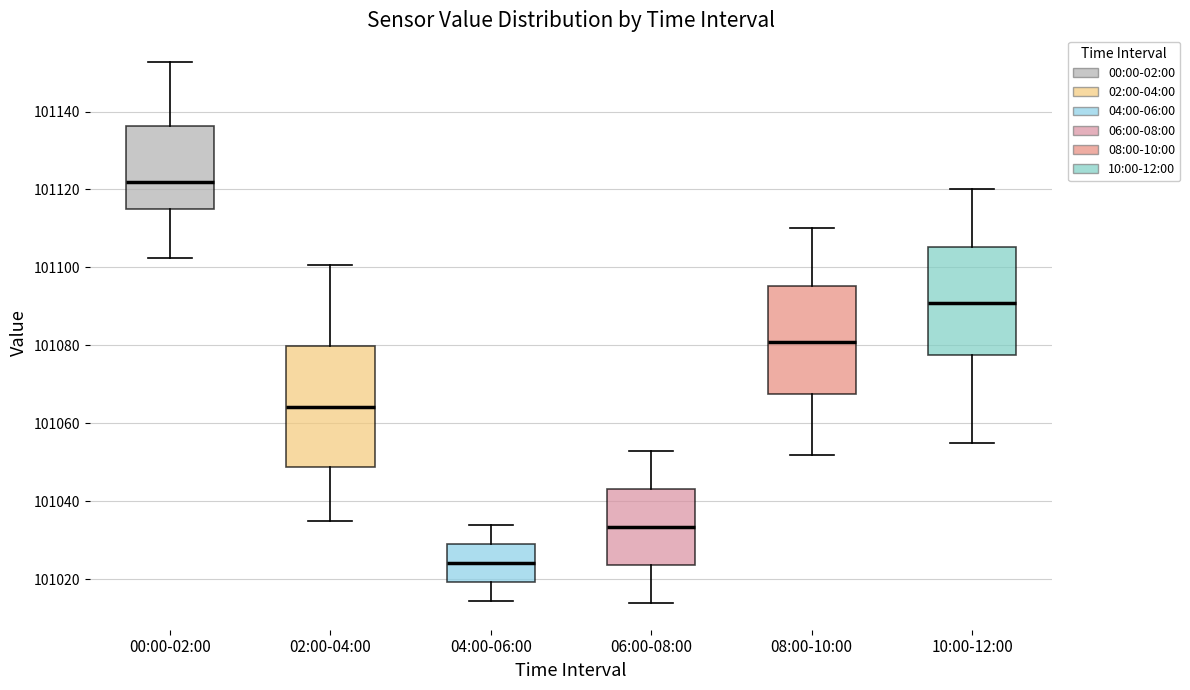

Which box is the tallest, from its lower edge to its upper edge?

02:00-04:00